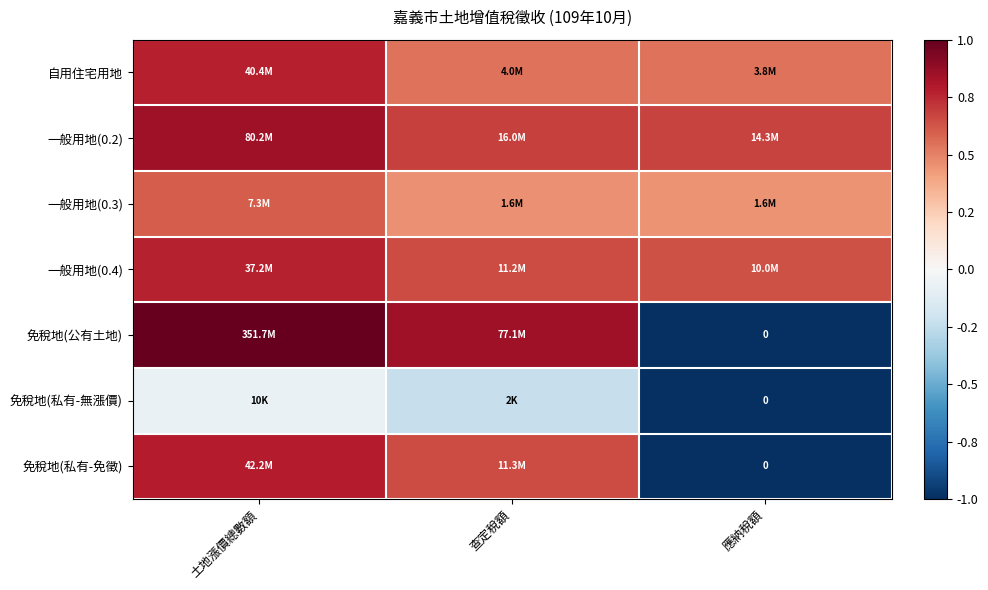

Between 查定稅額 and 應納稅額, which series saw the biggest shift?

免稅地(公有土地)